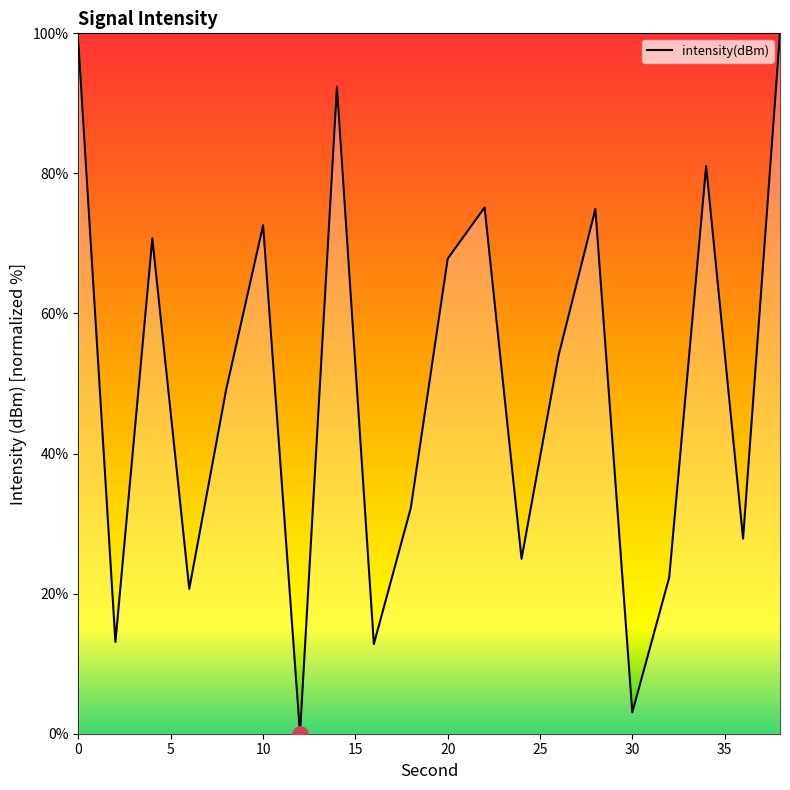

What is the greatest value displayed?

100.0